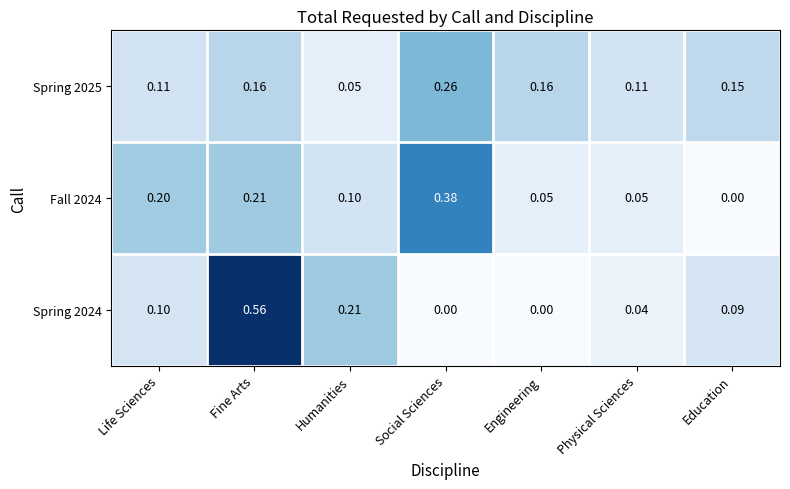

At which category is the sum across all series the highest?

Fine Arts